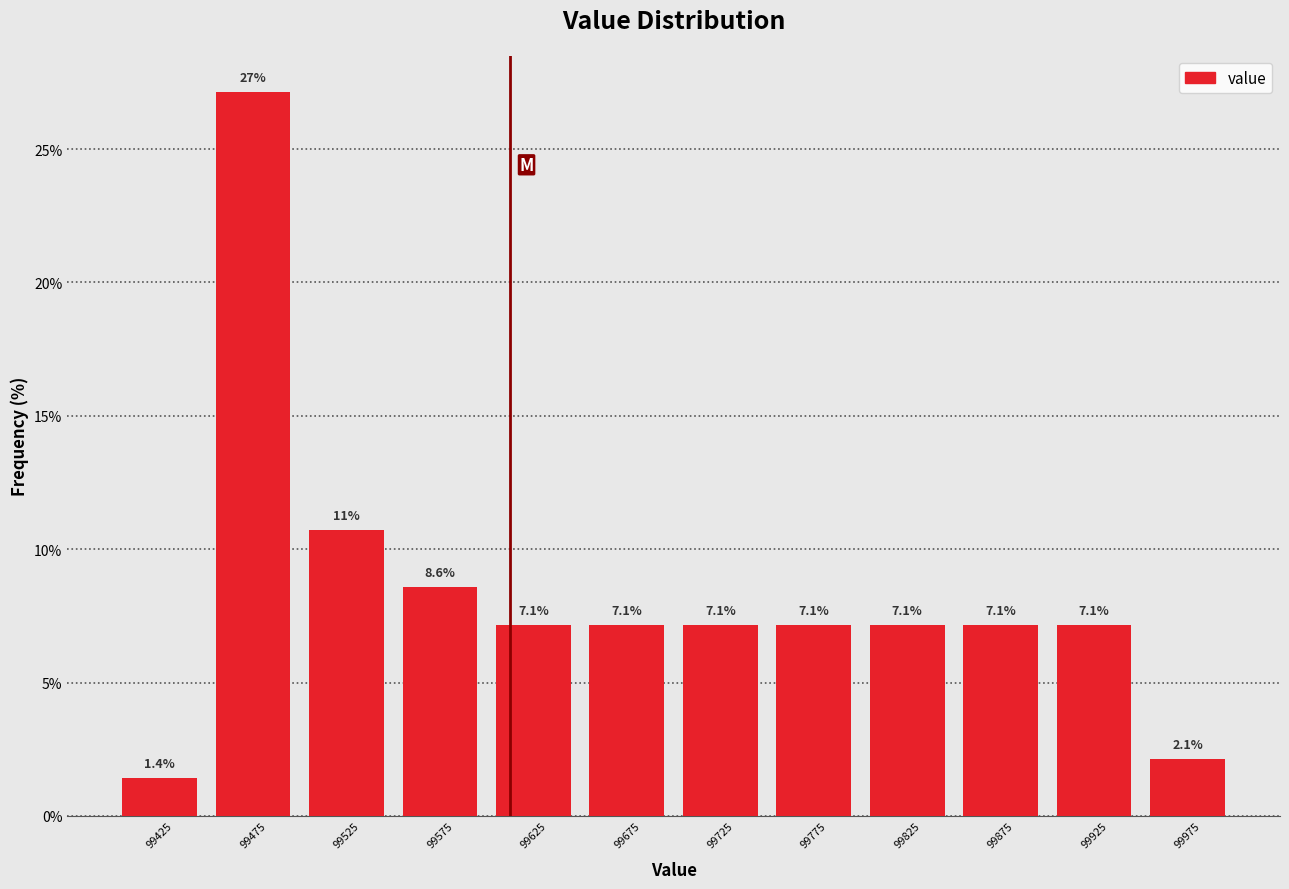

Which range on the x-axis has the tallest bar?

99450 to 99500